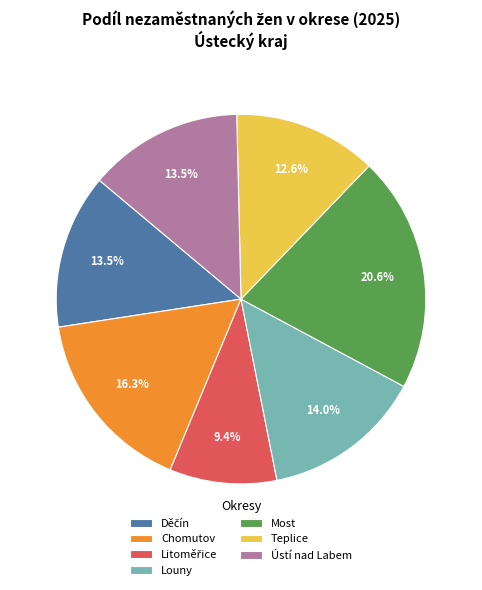

True or false: Teplice accounts for 1% of the total.

False